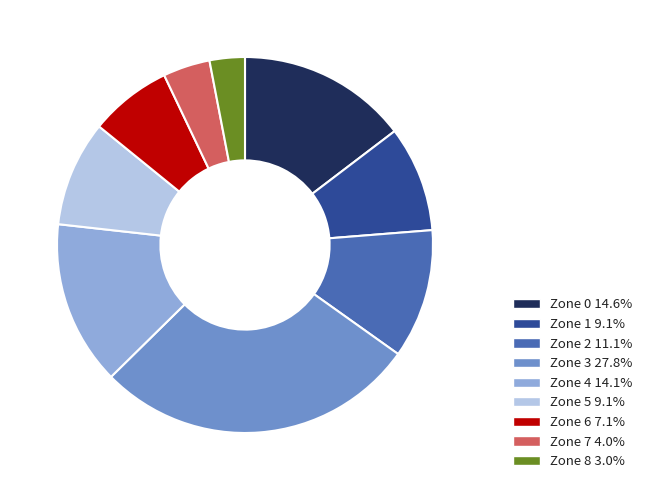

Which category has the smallest portion of the pie?

Zone 8